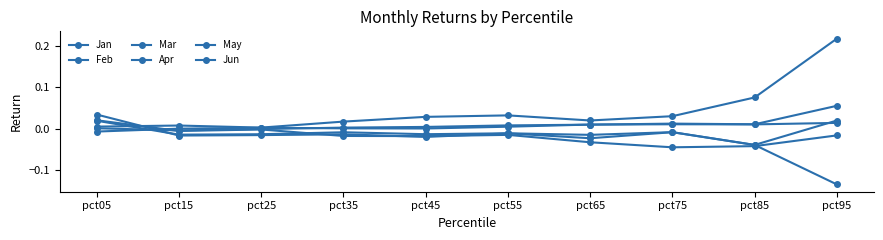

Reading right to left, what are all the values shown in this chart?

Jan: 0.2	0.1	0.0	0.0	0.0	0.0	0.0	0.0	0.0	0.0
Feb: 0.0	0.0	0.0	0.0	0.0	0.0	0.0	0.0	-0.0	-0.0
Mar: -0.0	-0.0	-0.0	-0.0	-0.0	-0.0	-0.0	-0.0	-0.0	0.0
Apr: 0.1	0.0	0.0	0.0	0.0	0.0	0.0	-0.0	-0.0	0.0
May: -0.1	-0.0	-0.0	-0.0	-0.0	-0.0	-0.0	-0.0	-0.0	0.0
Jun: 0.0	-0.0	-0.0	-0.0	-0.0	-0.0	-0.0	-0.0	-0.0	0.0